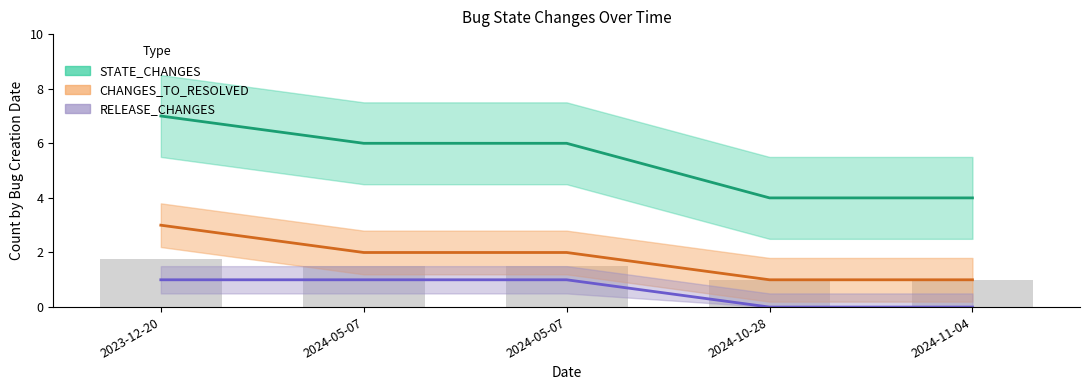

Reading left to right, extract all data points from this chart.

STATE_CHANGES: 2023-12-20=7	2024-05-07=6	2024-05-07=6	2024-10-28=4	2024-11-04=4
CHANGES_TO_RESOLVED: 2023-12-20=3	2024-05-07=2	2024-05-07=2	2024-10-28=1	2024-11-04=1
RELEASE_CHANGES: 2023-12-20=1	2024-05-07=1	2024-05-07=1	2024-10-28=0	2024-11-04=0